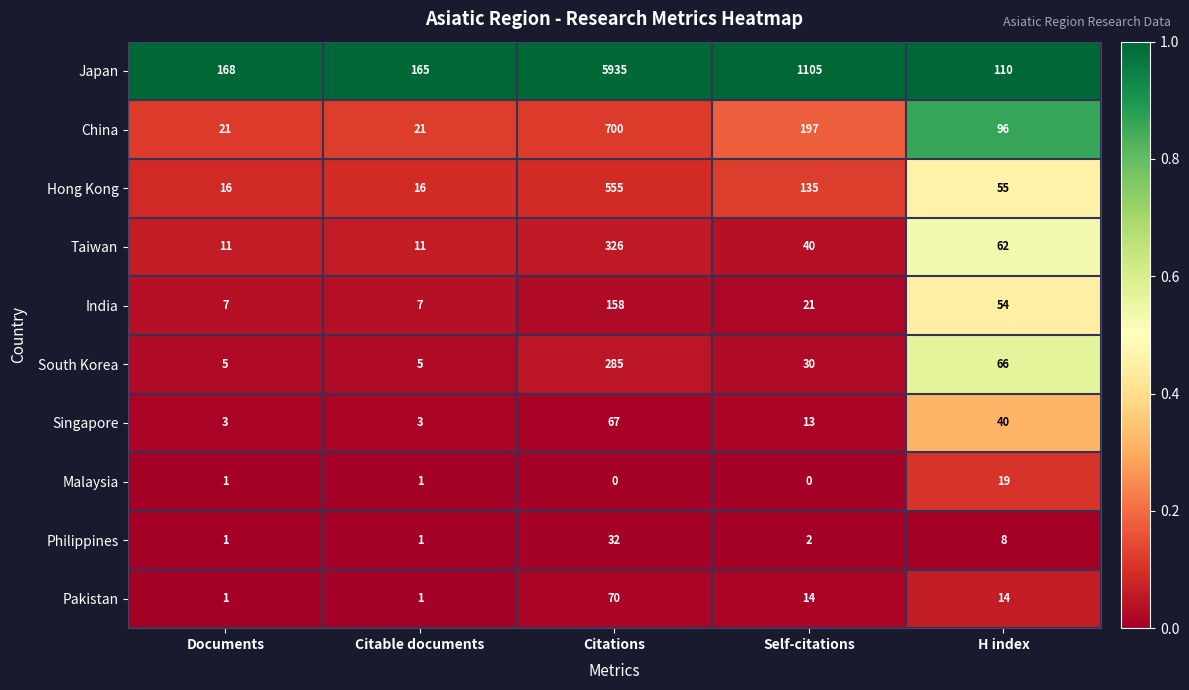

Rank the categories by Japan value from highest to lowest.

Citations, Self-citations, Documents, Citable documents, H index